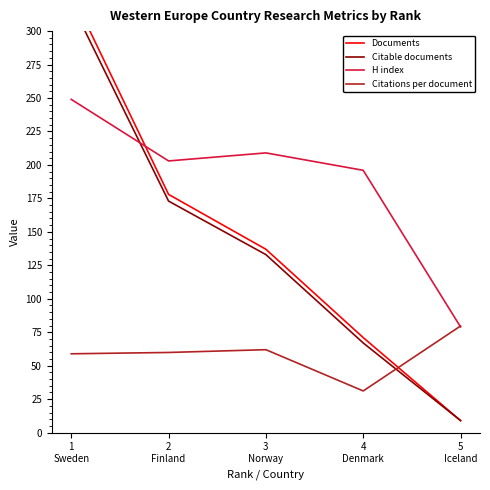

Where is the first local minimum for H index?

2
Finland